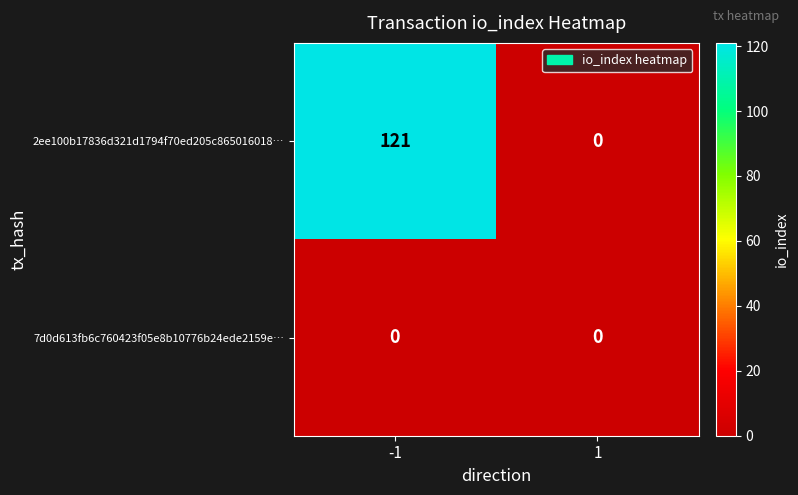

Between -1 and 1, which series saw the biggest shift?

2ee100b17836d321d1794f70ed205c865016018…